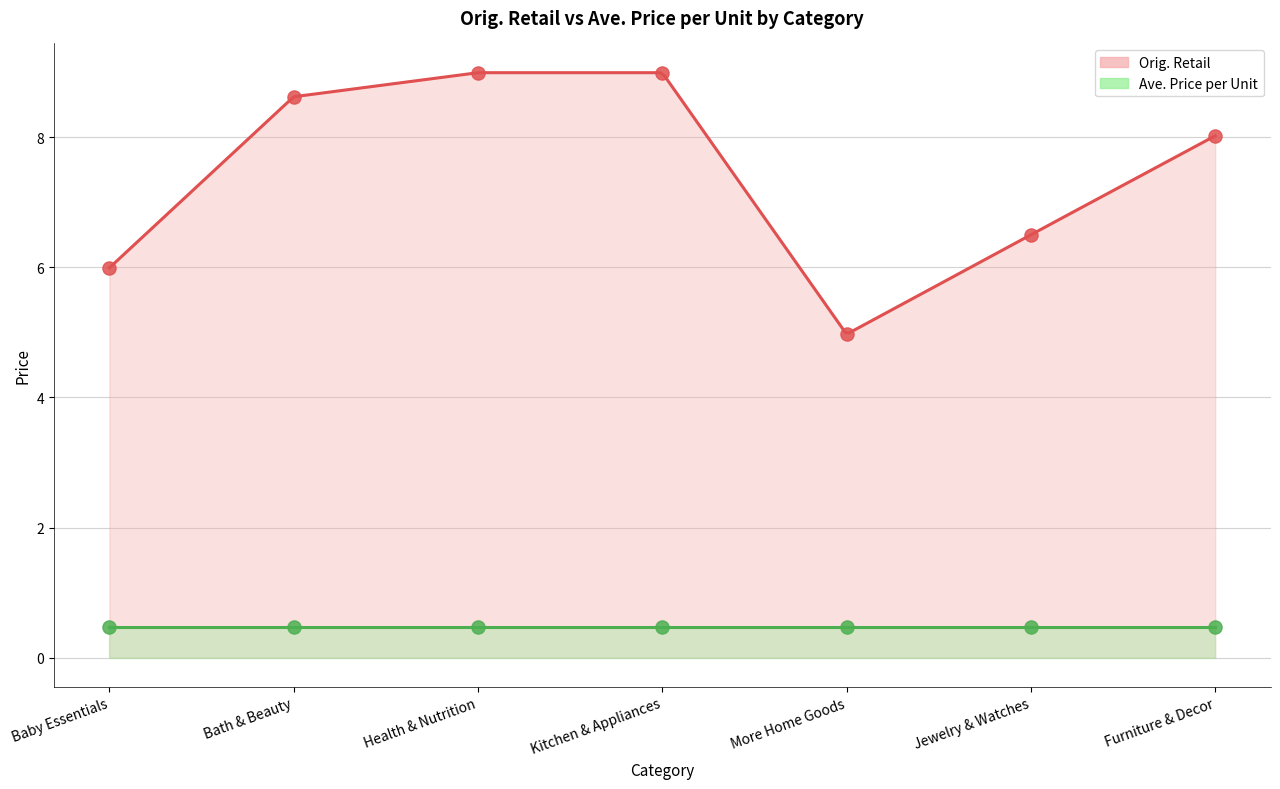

Which series has the largest total across all categories?

Orig. Retail